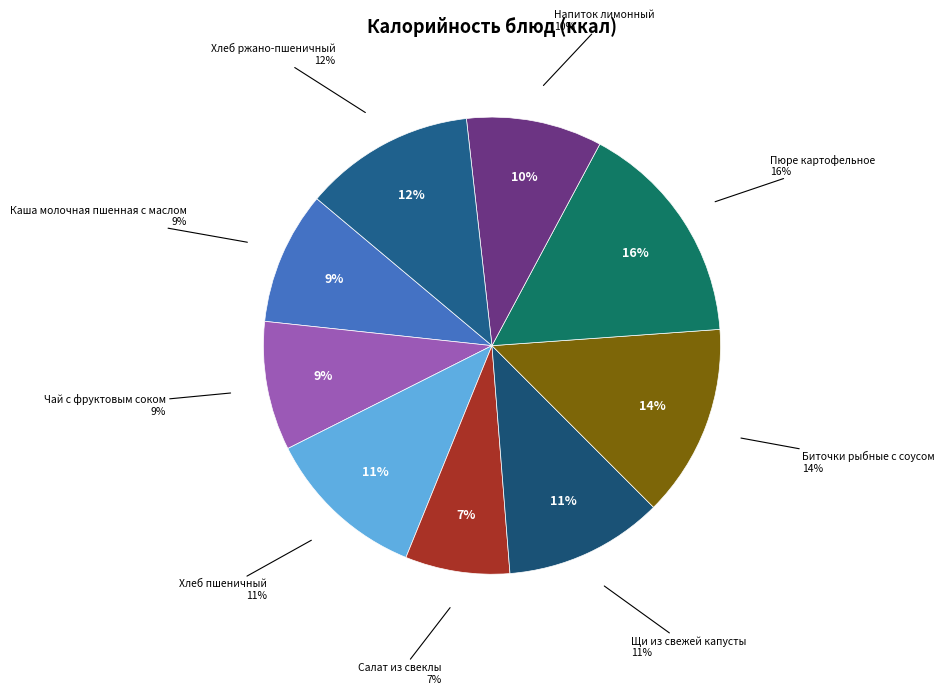

Count the number of slices in the pie.

9